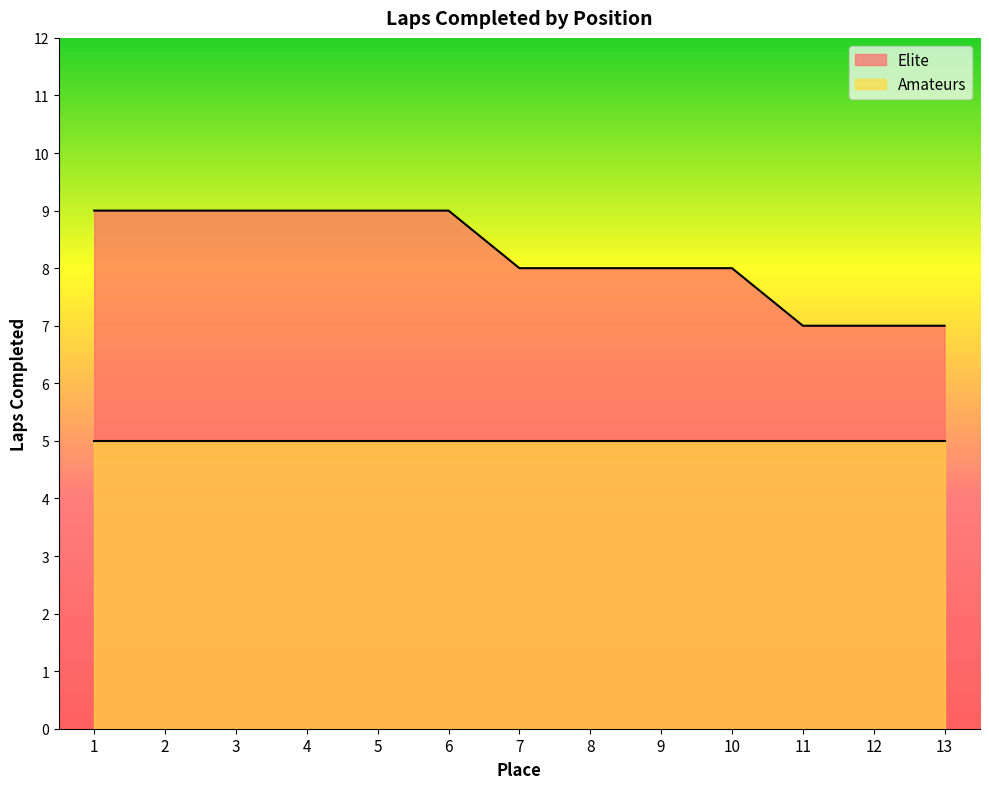

Reading left to right, extract all data points from this chart.

9	9	9	9	9	9	8	8	8	8	7	7	7